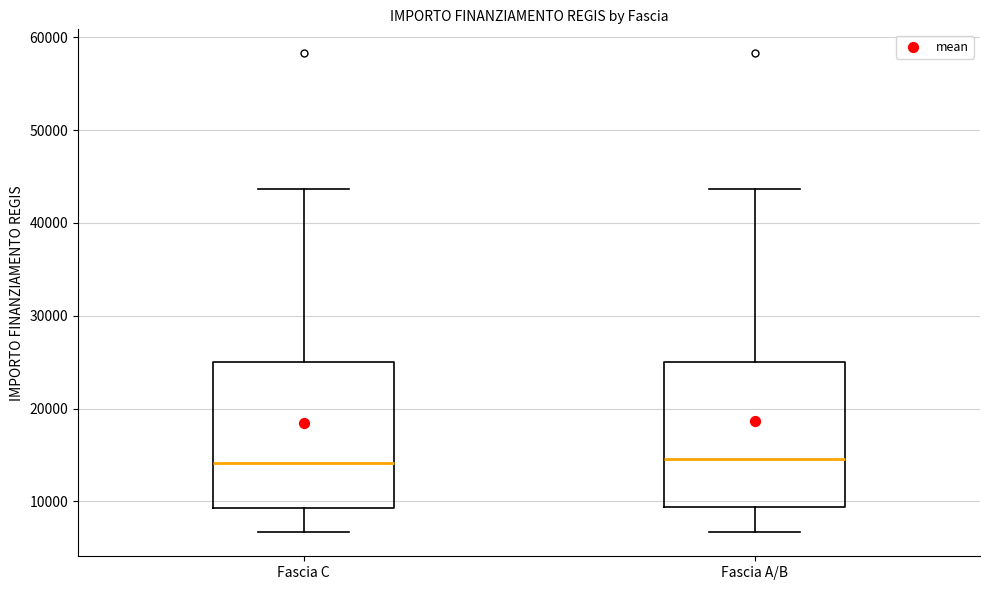

Where does the lower whisker of the box for Fascia A/B end on the y-axis? The values are not printed on the chart, so give them approximately, as read against the axis.

7000